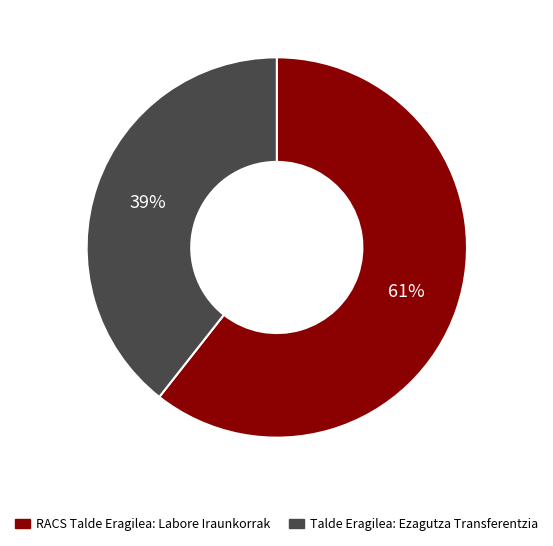

Is the sum of Talde Eragilea: Ezagutza Transferentzia and RACS Talde Eragilea: Labore Iraunkorrak greater than half?

Yes